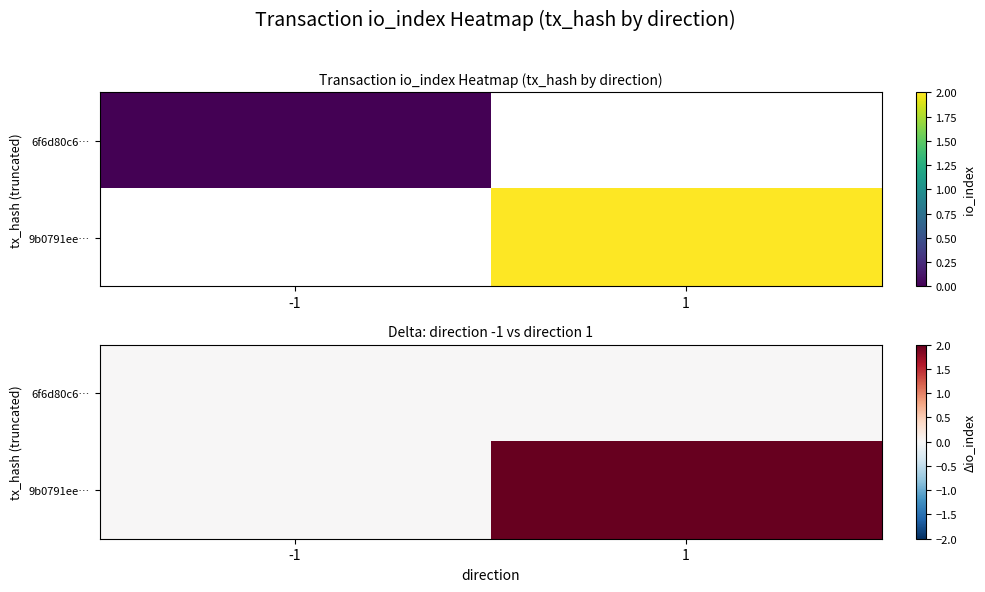

What is the sum of the 9b0791ee… values at 1 and -1?

2